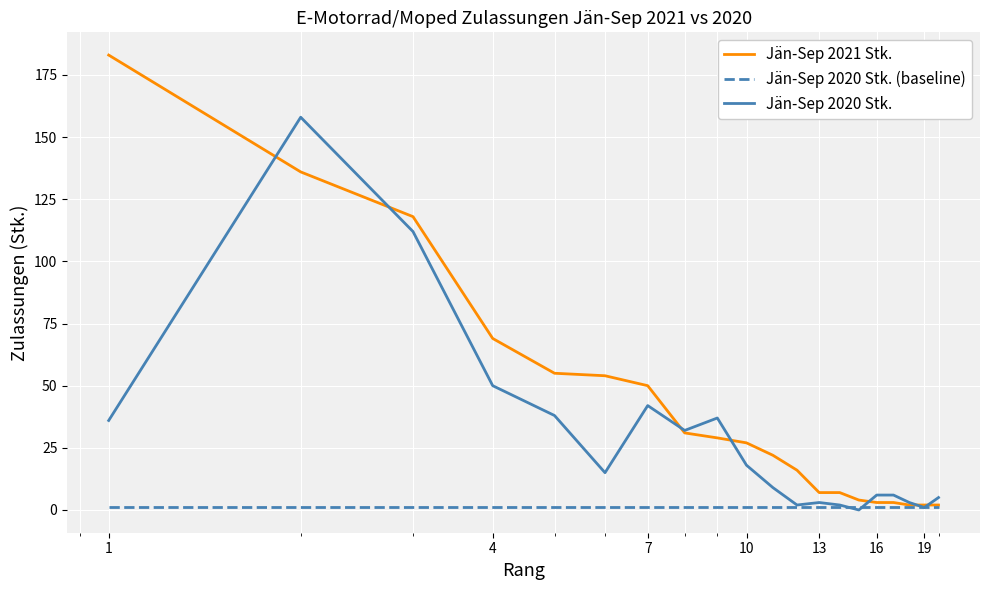

Rank the series by their average value, from highest to lowest.

Jän-Sep 2021 Stk., Jän-Sep 2020 Stk., Jän-Sep 2020 Stk. (baseline)